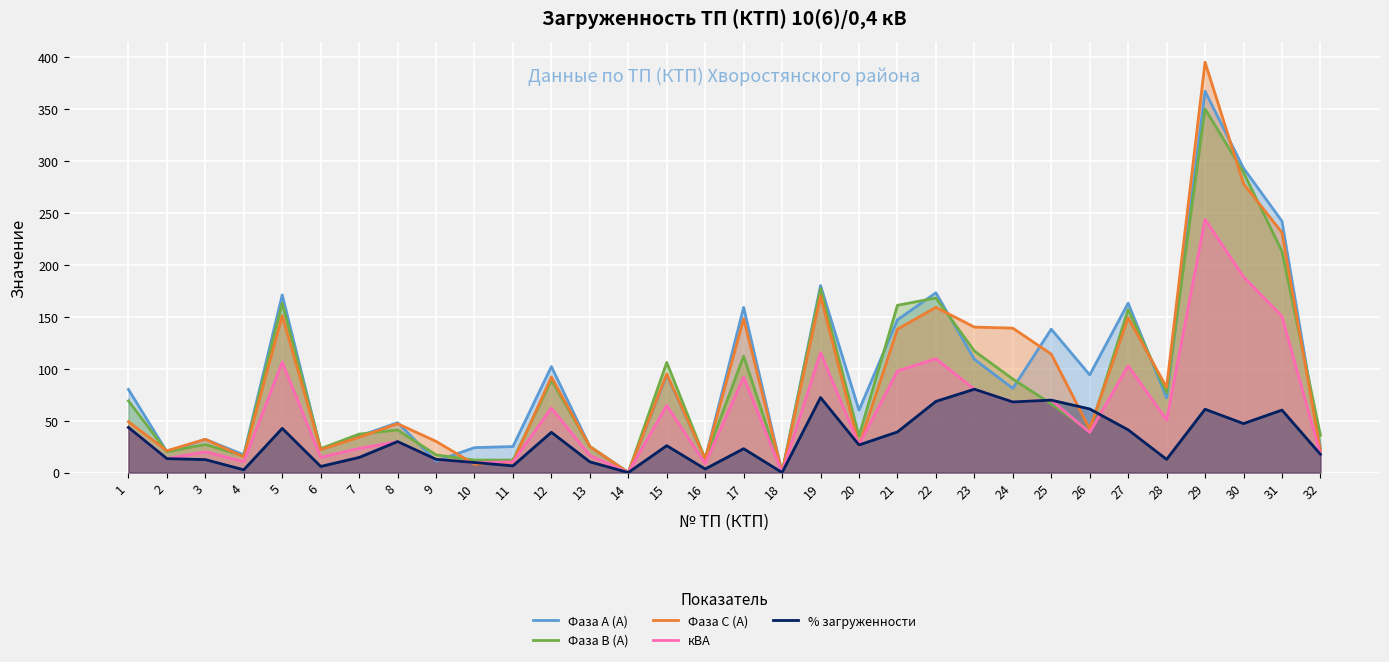

True or false: % загруженности has more than 0 interior local peaks.

True